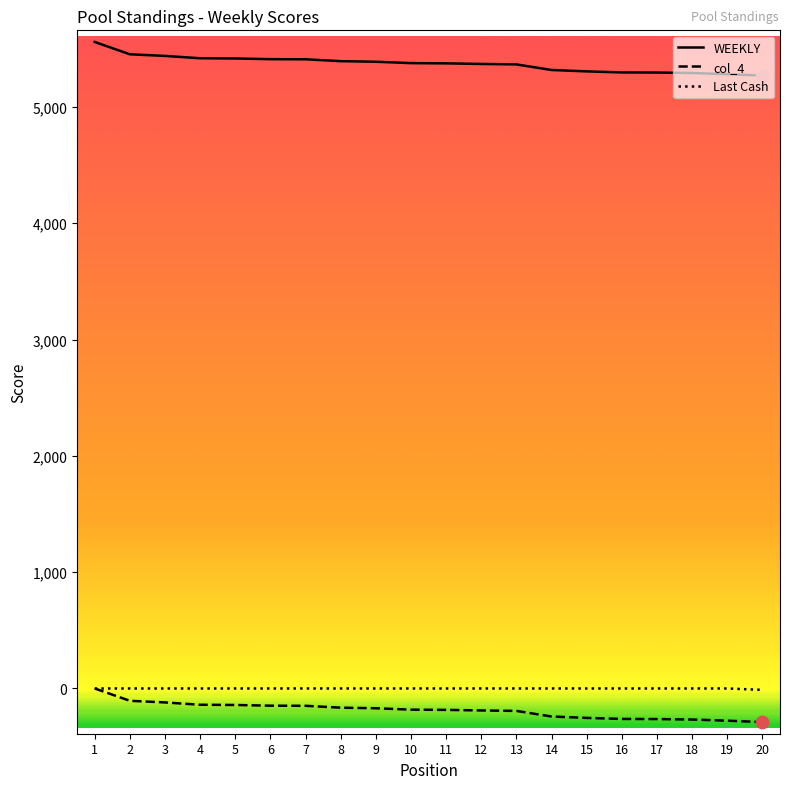

The value of WEEKLY at 8 is 7673. True or false?

False